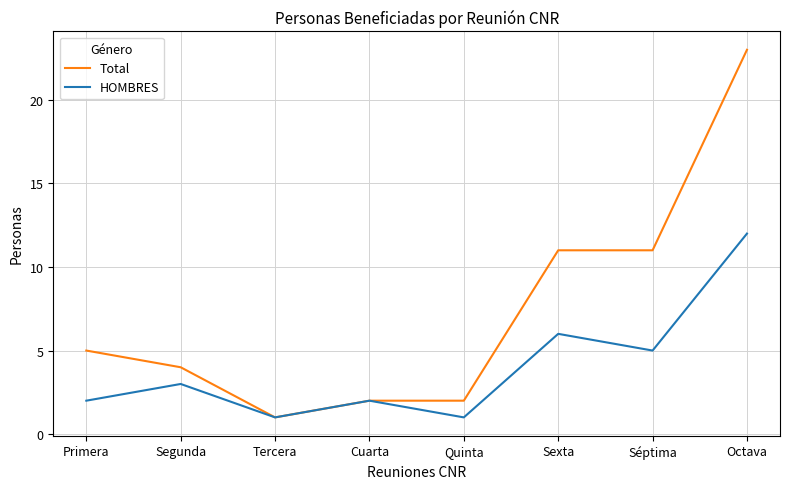

The value of HOMBRES at Octava is 6. True or false?

False